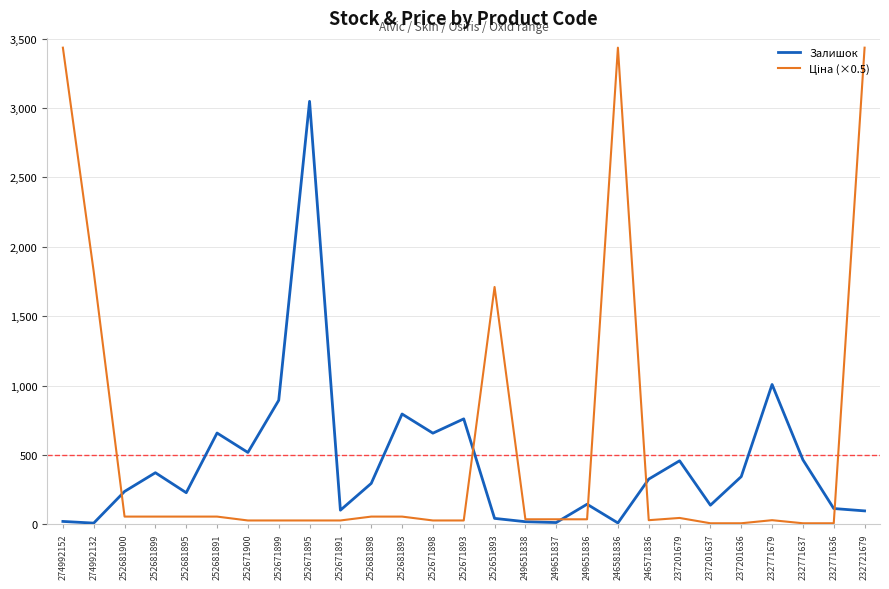

True or false: Залишок has a value of 344.0 at 237201636.

True